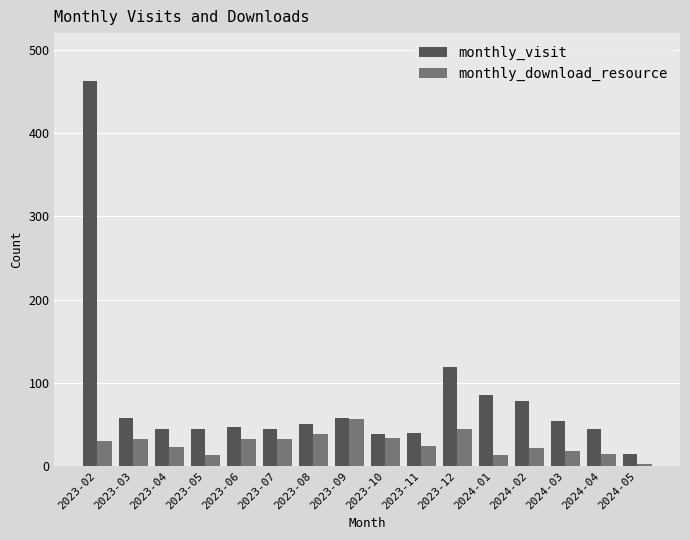

What is the difference between the monthly_download_resource values at 2023-05 and 2023-02?

17